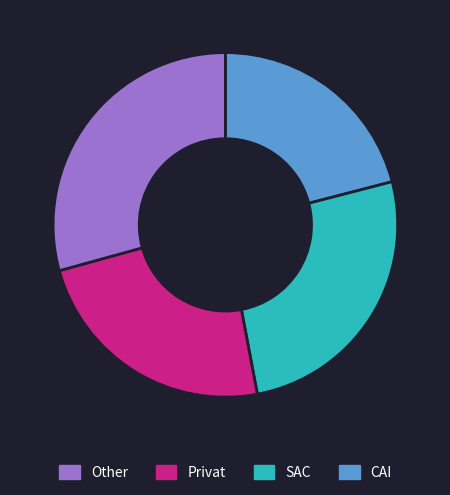

Is there any slice that represents more than half of the pie?

No